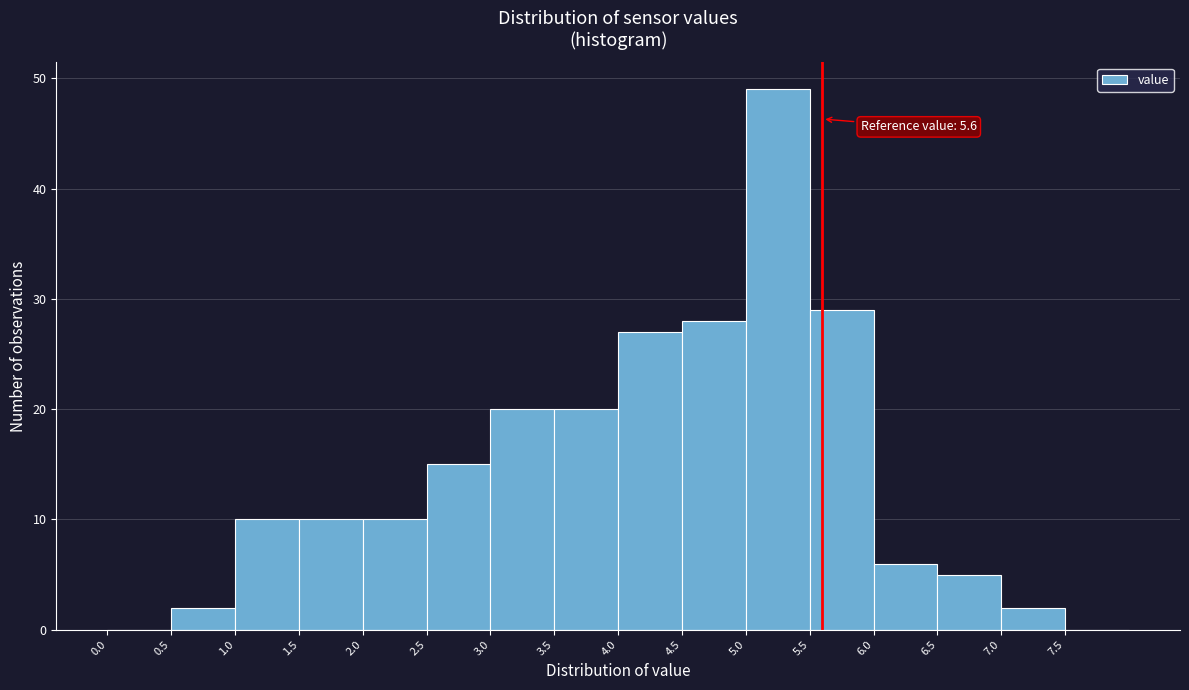

Which range on the x-axis has the tallest bar?

5.0 to 5.5